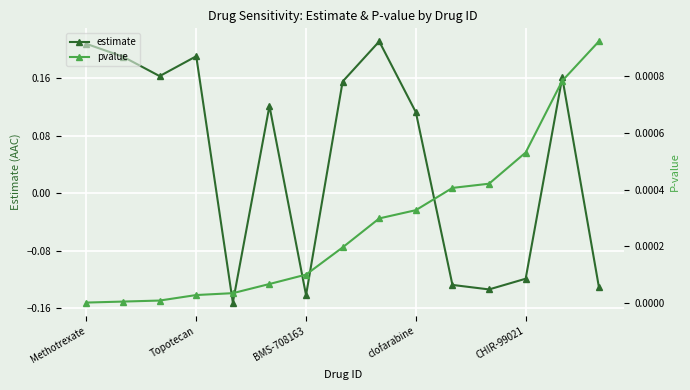

Which series has the largest total across all categories?

estimate